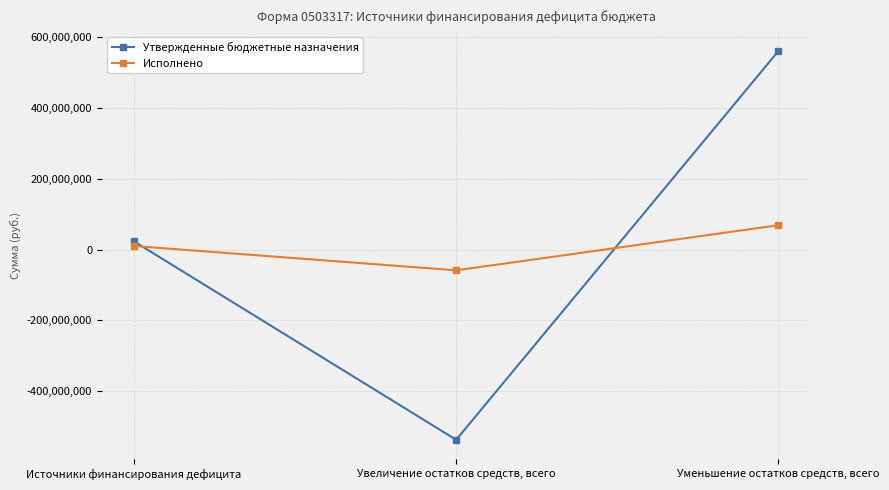

Read the Исполнено value at Уменьшение остатков средств, всего.

68721975.1